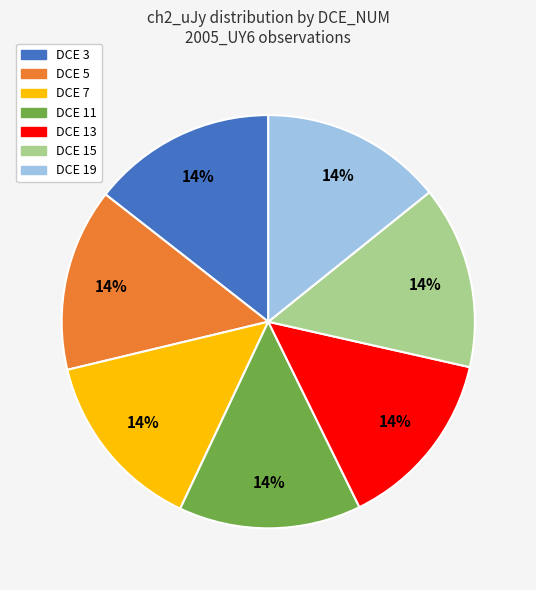

To the nearest percent, what is the average slice percentage?

14%